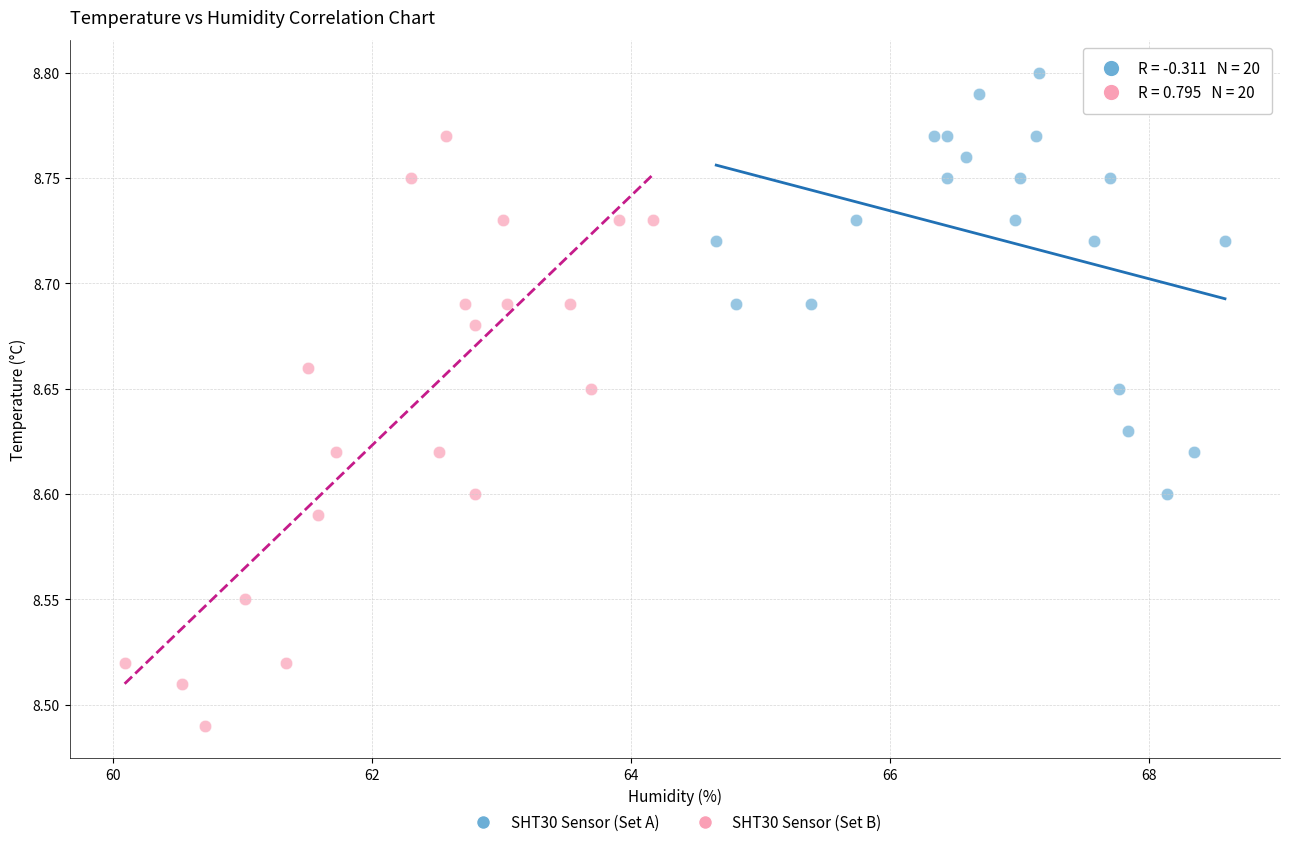

Which series reaches the minimum Y coordinate?

SHT30 Sensor (Set B)